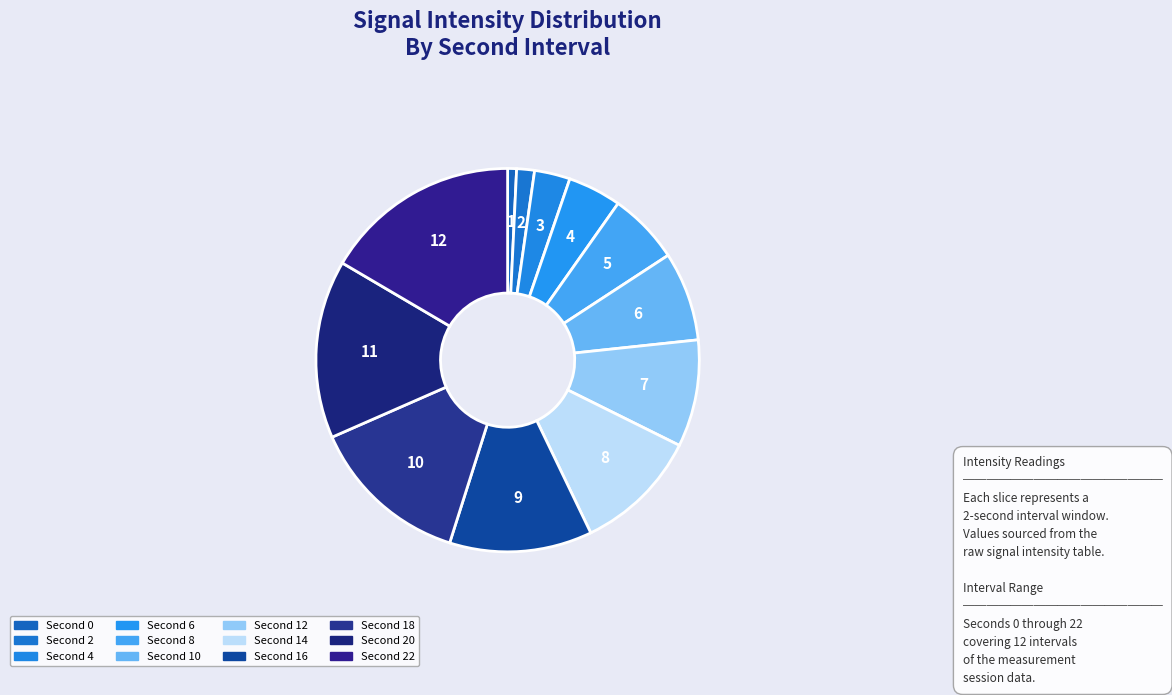

Does any single category account for the majority?

No